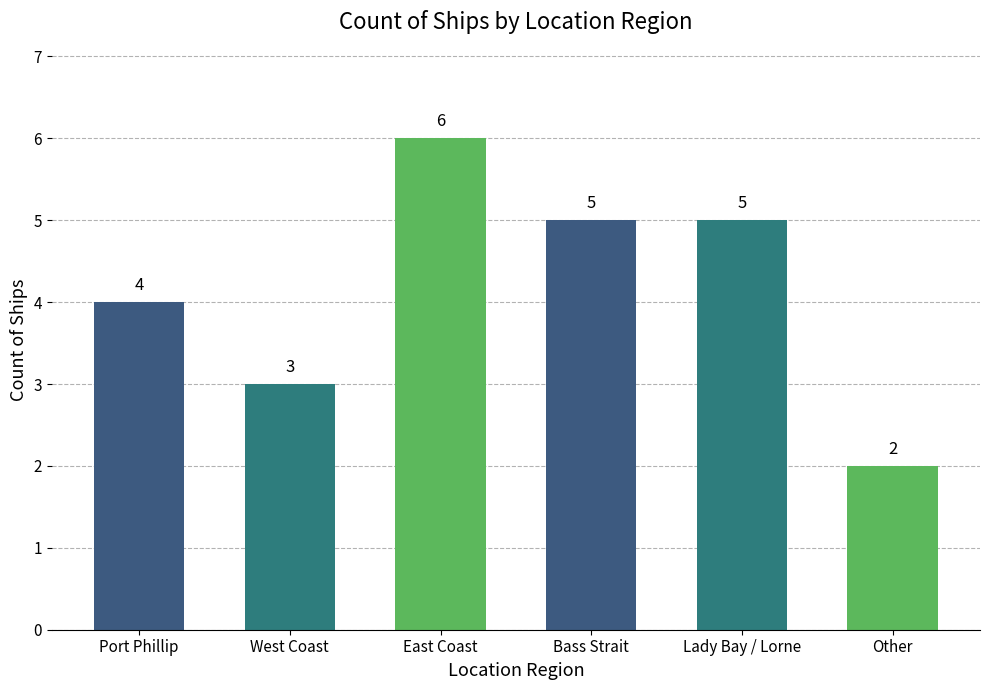

Between East Coast and Port Phillip, which is larger?

East Coast